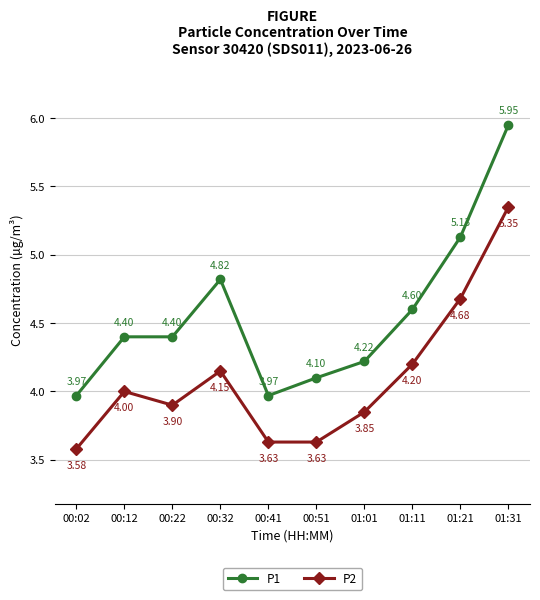

What position from the right is 01:31?

1